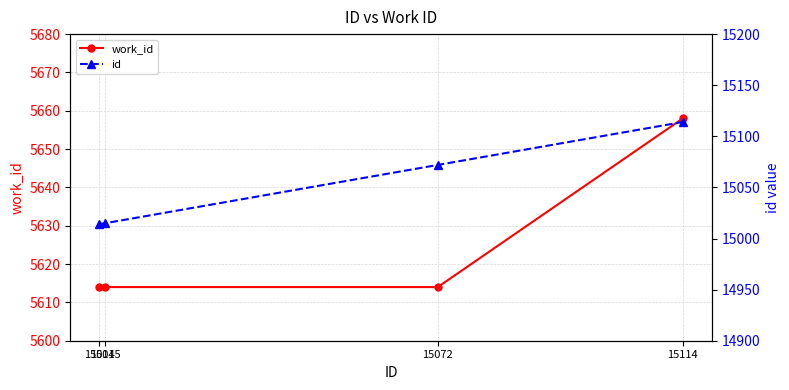

Reading right to left, transcribe all the data shown in this chart.

work_id: 15114=5658	15072=5614	15015=5614	15014=5614
id: 15114=15114	15072=15072	15015=15015	15014=15014